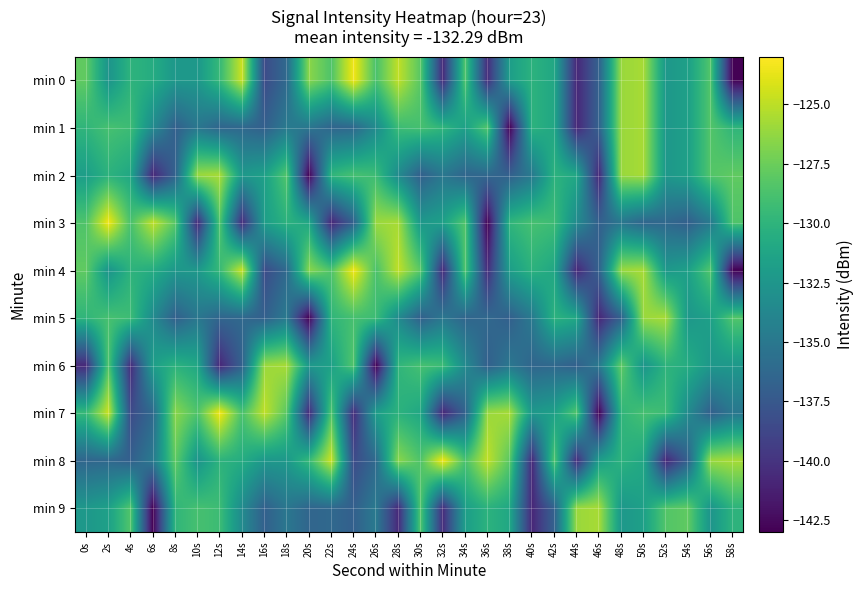

At 56s, list the series in order from smallest to largest.

min 7, min 3, min 9, min 6, min 5, min 0, min 1, min 2, min 4, min 8